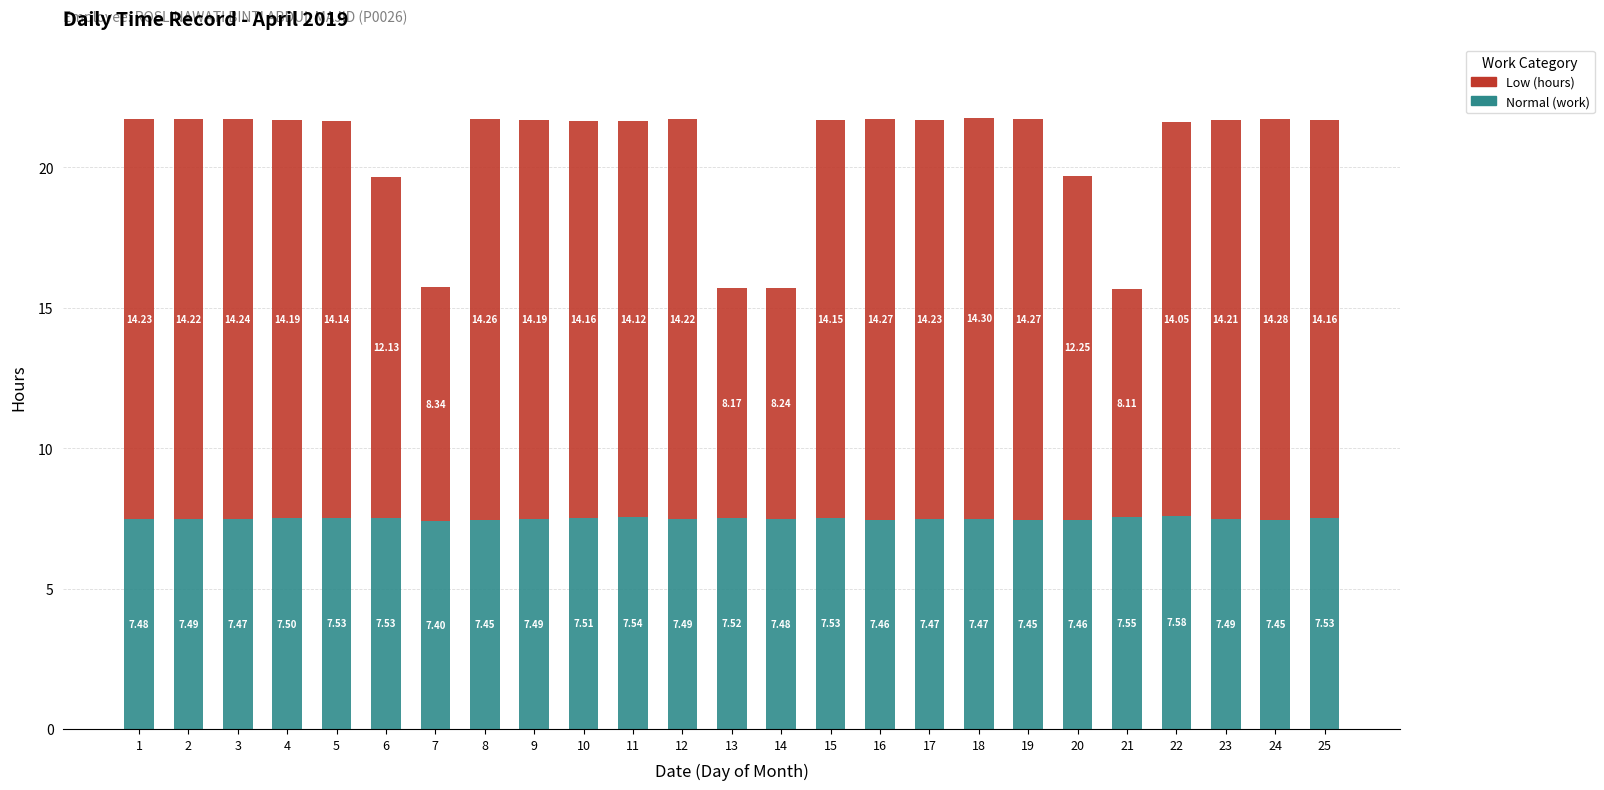

What is the total value across all series at 14?

15.7